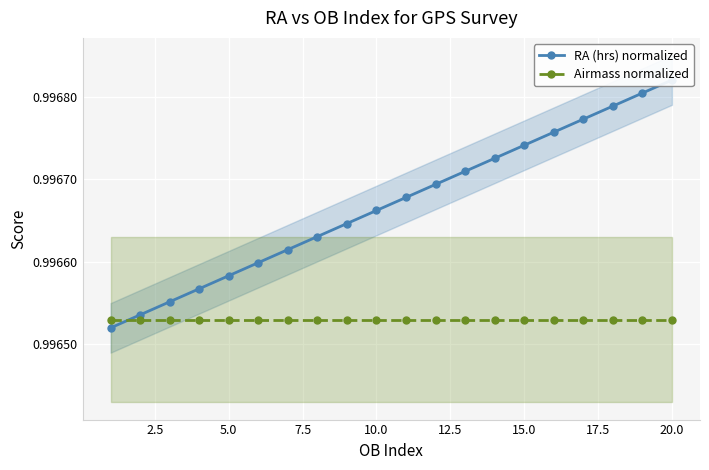

After their last crossing, which series has the higher values: RA (hrs) normalized or Airmass normalized?

RA (hrs) normalized